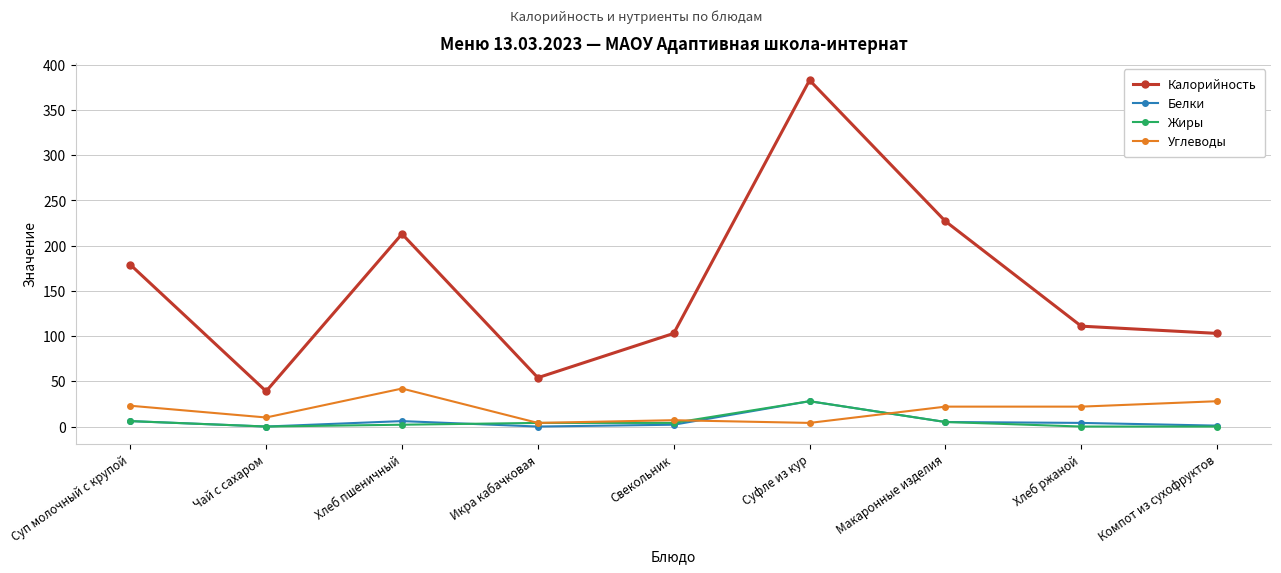

At how many categories does at least one series exceed 45?

8